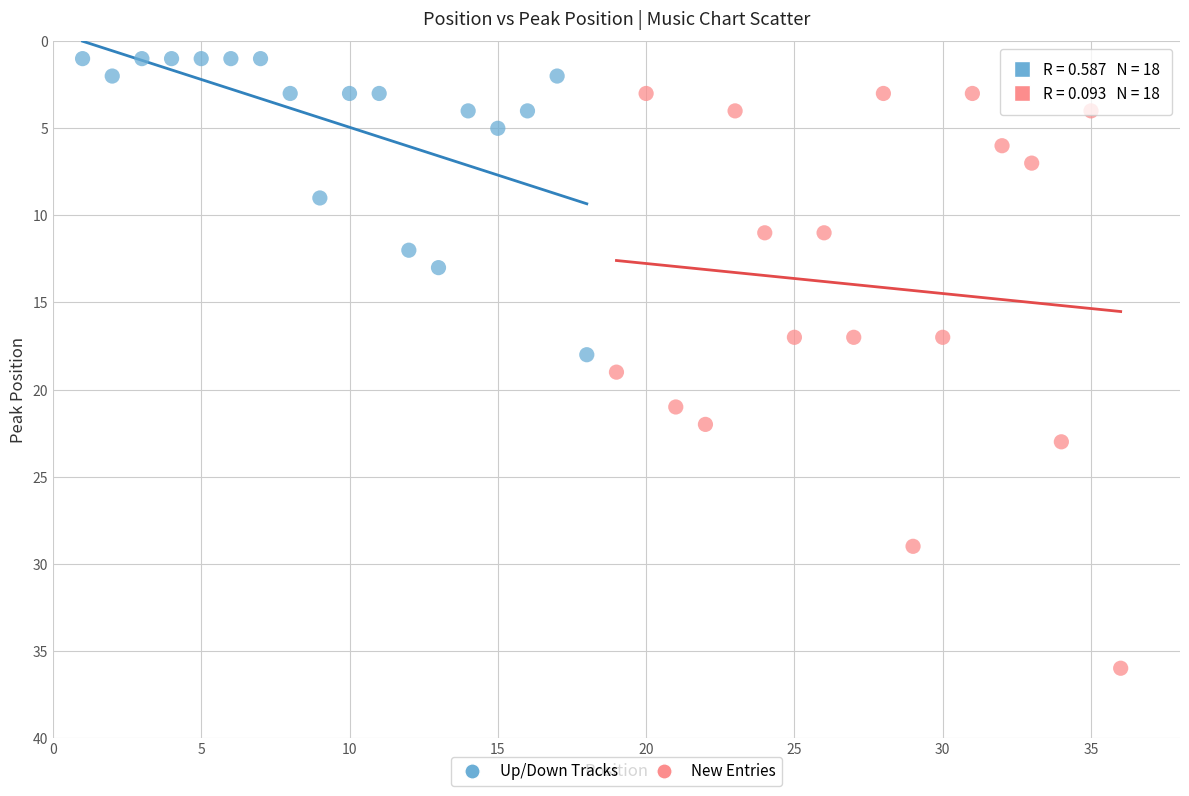

Which series contains the highest Y value?

New Entries